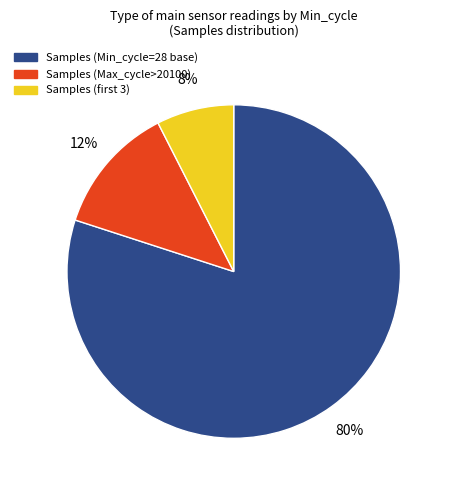

Count the number of slices in the pie.

3